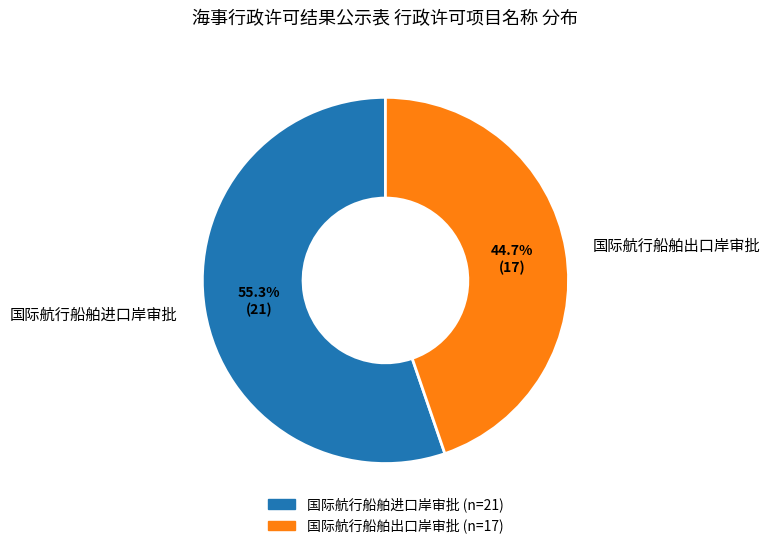

What percentage is NOT represented by 国际航行船舶出口岸审批?

55.3%